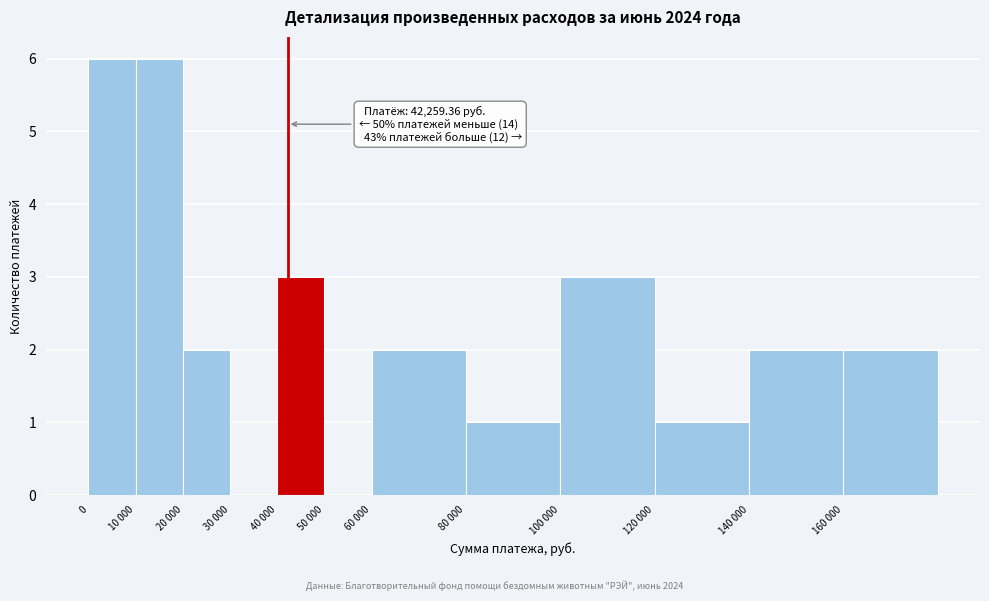

Reading left to right, what are all the values shown in this chart?

0=6	10 000=6	20 000=2	30 000=0	40 000=3	50 000=0	60 000=2	80 000=1	100 000=3	120 000=1	140 000=2	160 000=2